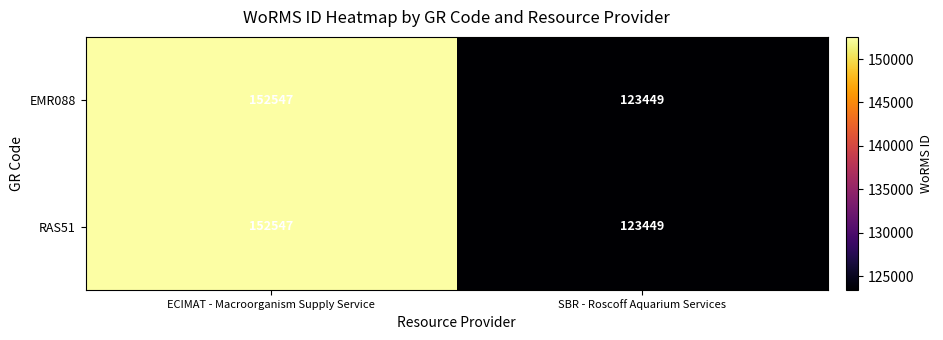

List the labels in order of RAS51 value, largest first.

ECIMAT - Macroorganism Supply Service, SBR - Roscoff Aquarium Services